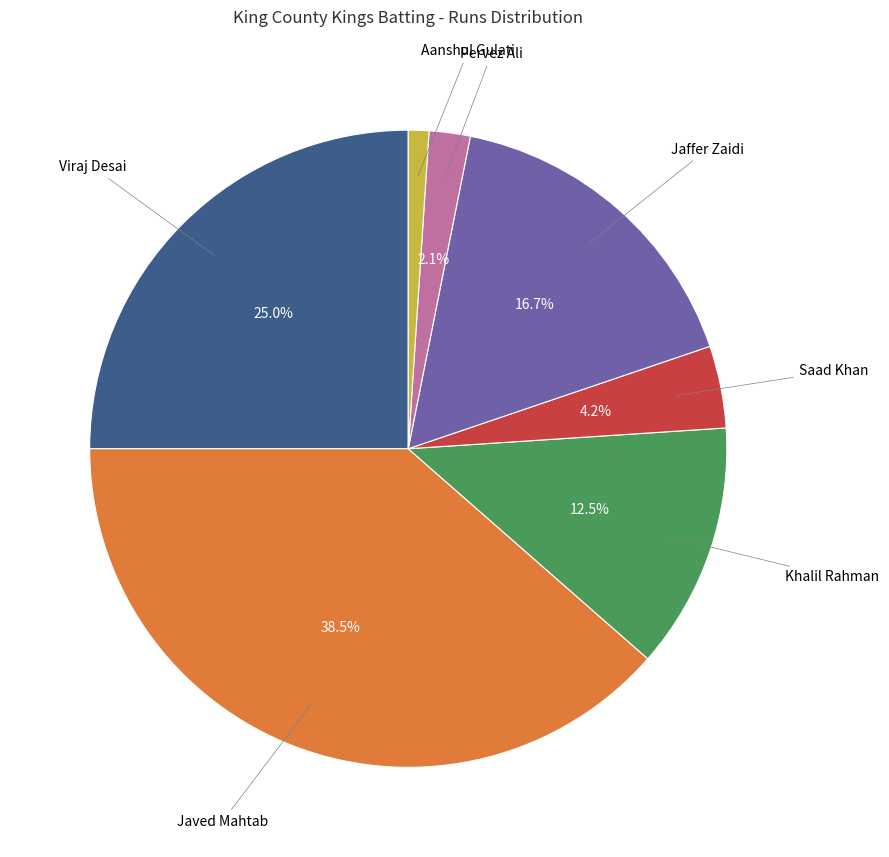

Does any single category account for the majority?

No